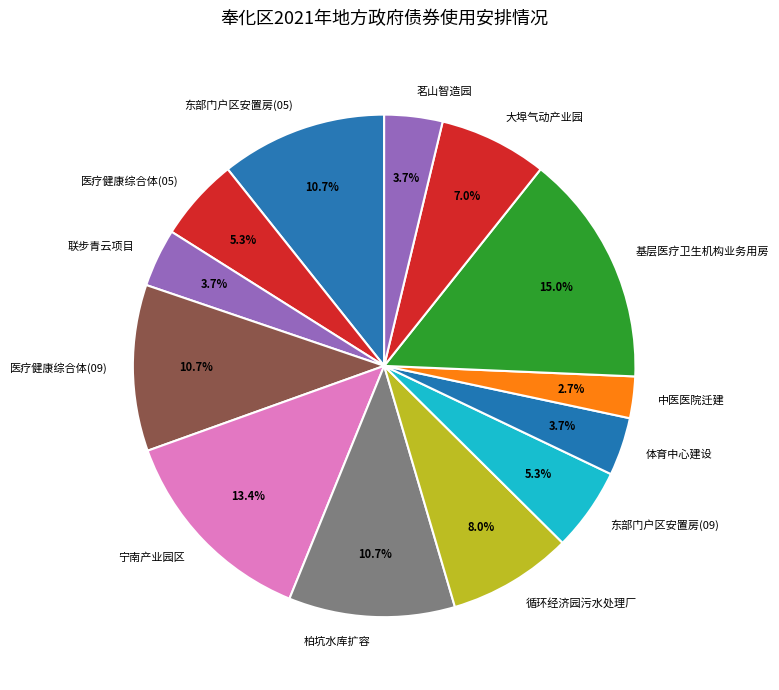

Do 联步青云项目 and 柏坑水库扩容 together represent more than half of the pie?

No